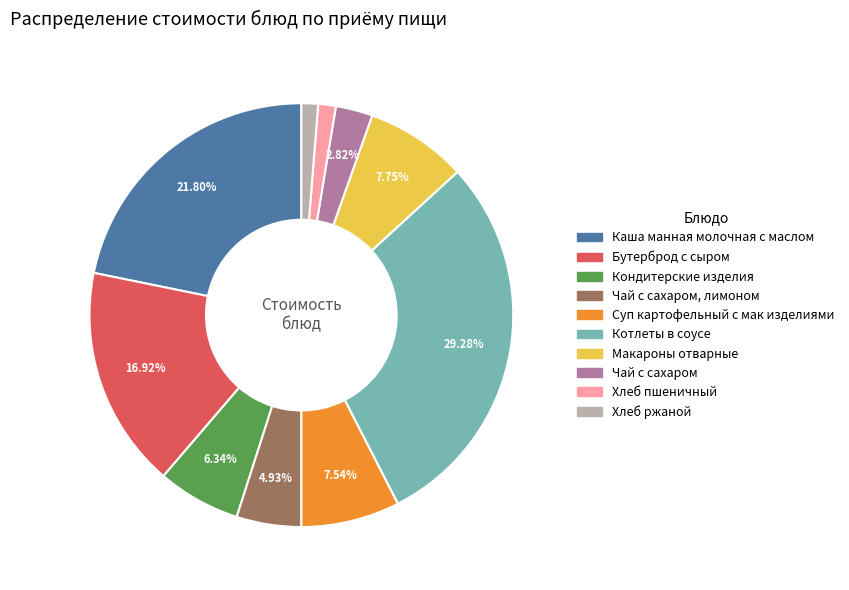

Is there any slice that represents more than half of the pie?

No